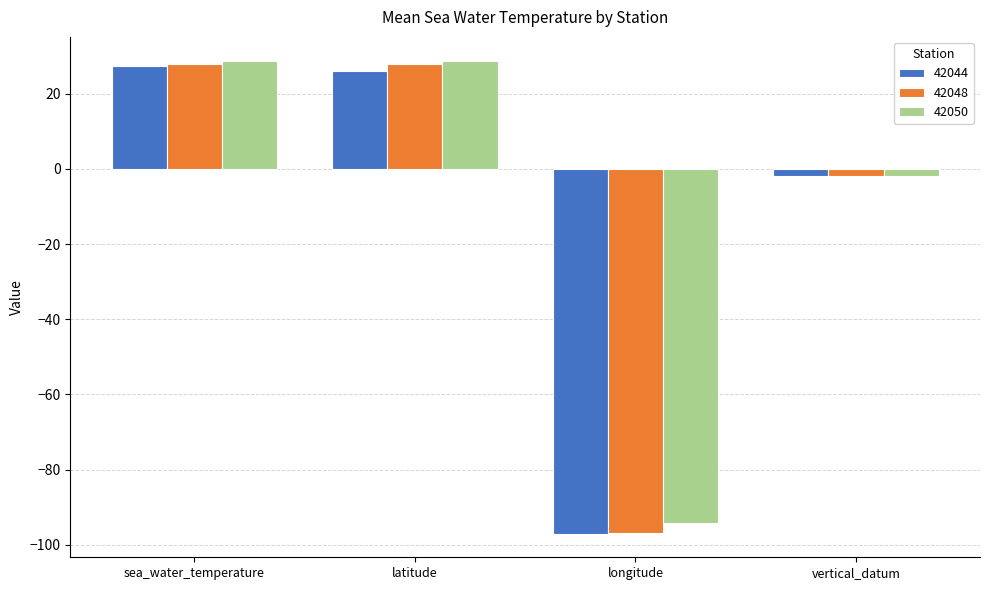

What is the total value across all series at sea_water_temperature?

83.8